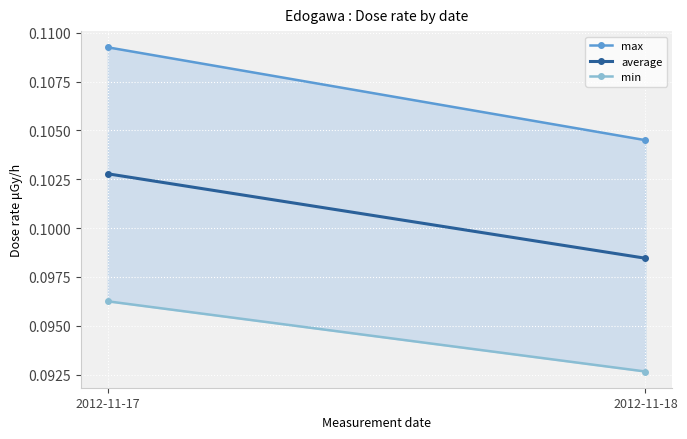

Which category has the lowest value in the min series?

2012-11-18